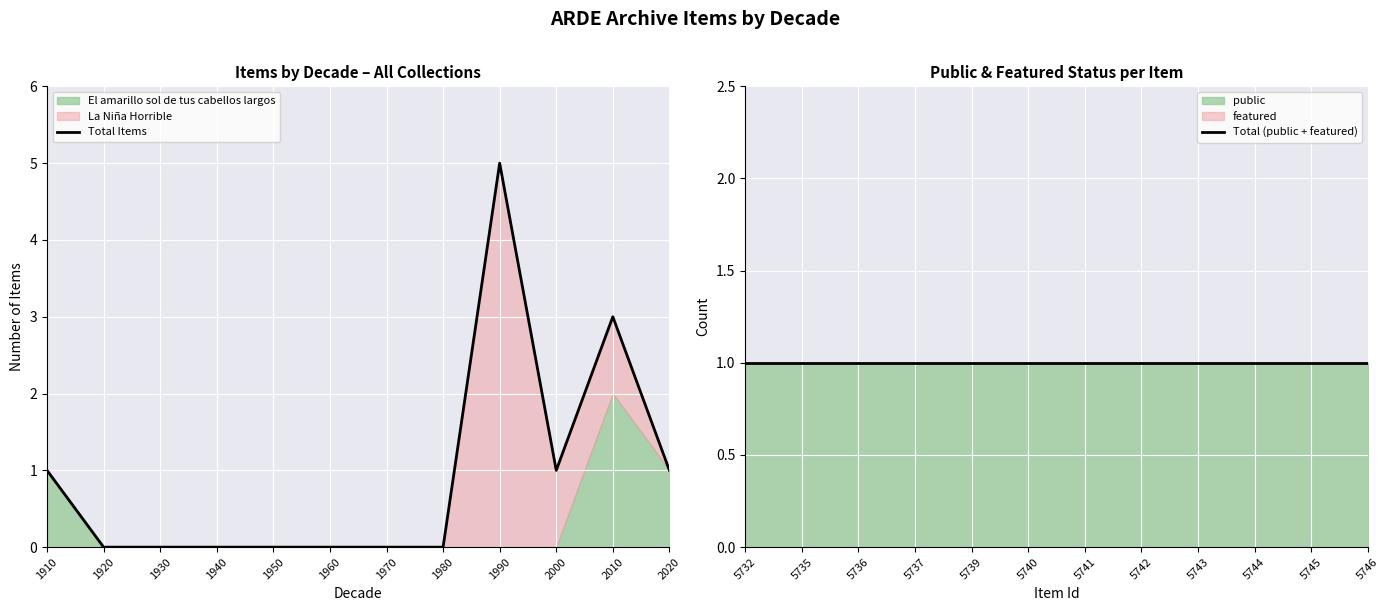

Which series has the largest range (max minus min)?

Total Items